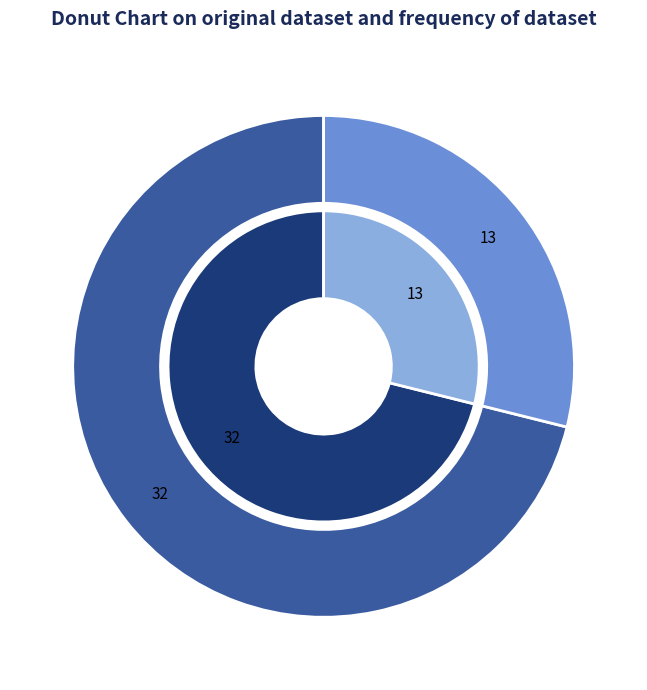

To the nearest percent, what percentage of the pie is Jewish War Veterans of the United States?

29%